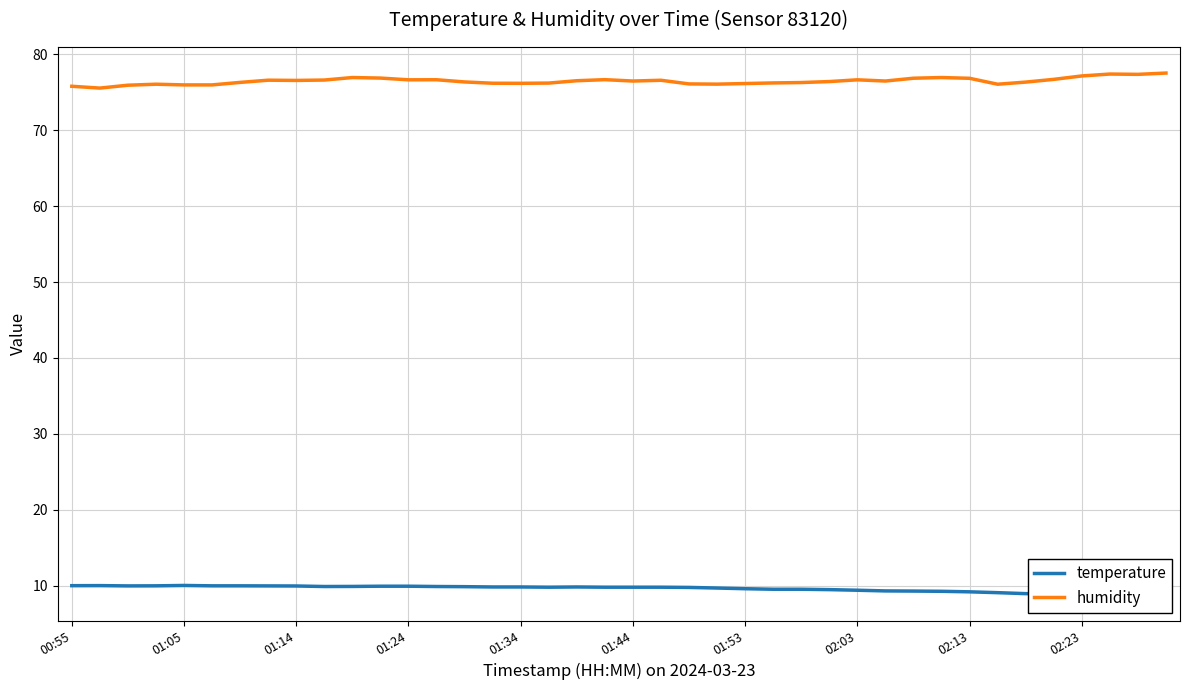

Is it true that humidity equals 75.8 at 00:55?

True